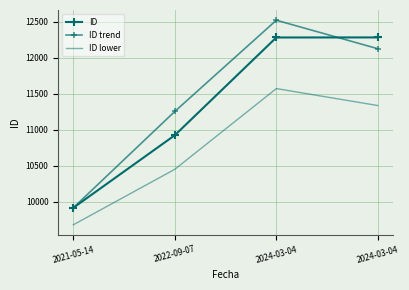

Is it true that ID equals 6069.3 at 2022-09-07?

False